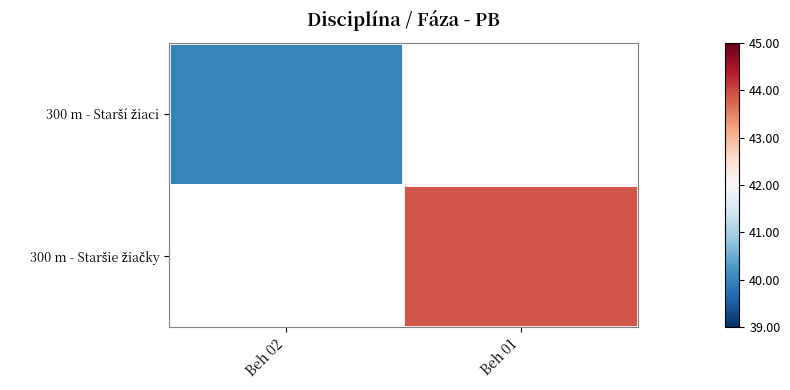

True or false: 300 m - Starší žiaci has a value of 60.4 at Beh 02.

False